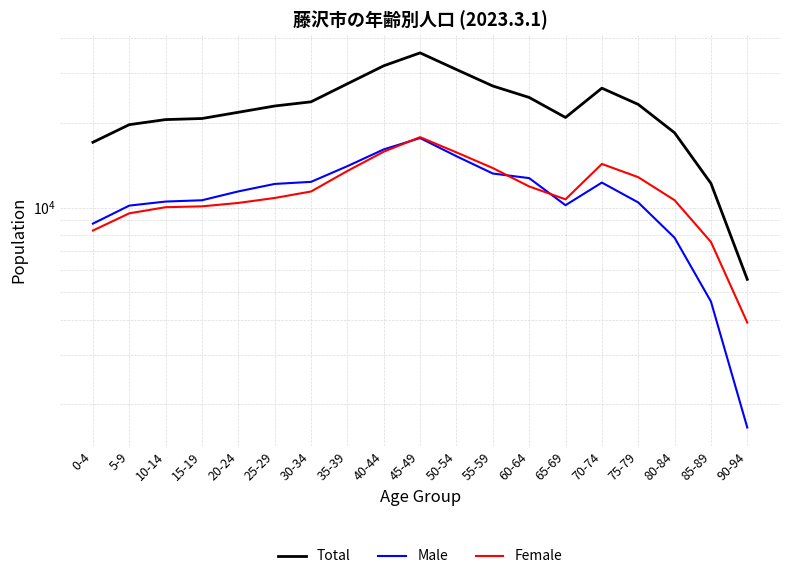

How many categories are shown in the chart?

19